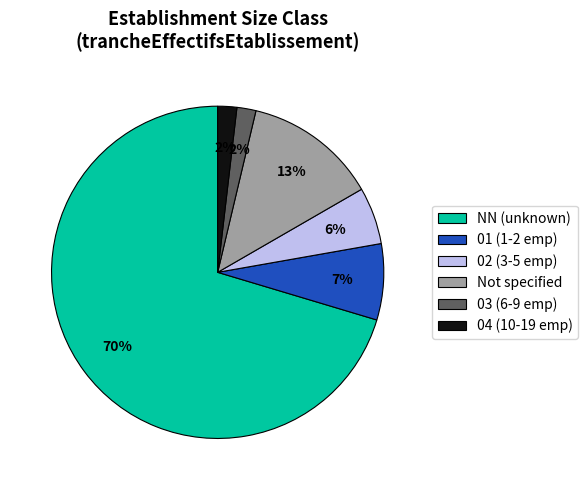

Combined, do 04 (10-19 emp) and 03 (6-9 emp) account for over 50%?

No